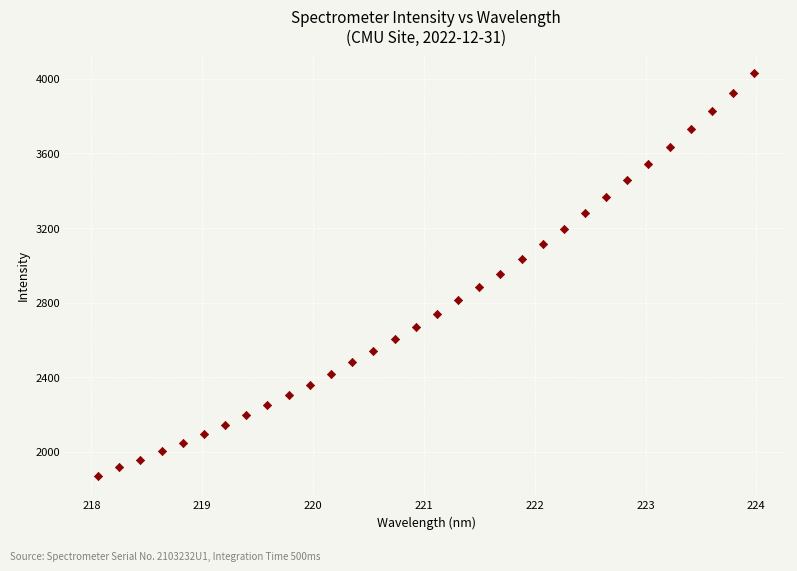

What is the range of Y values (max minus min)?

2155.3